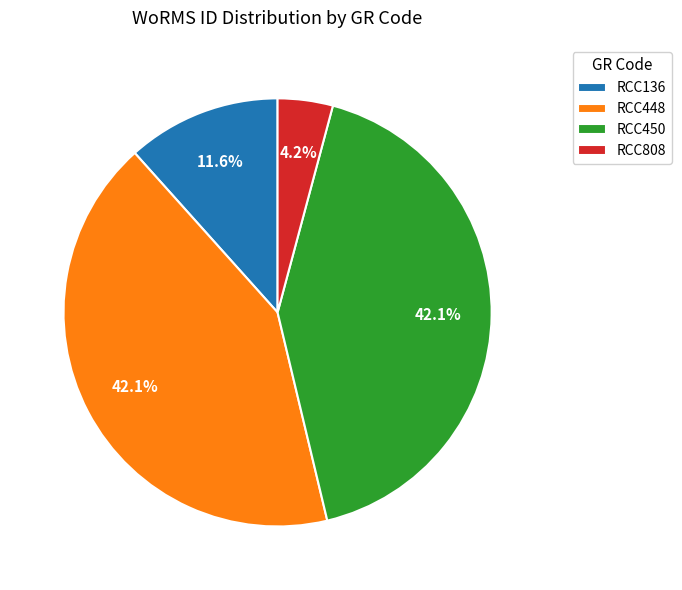

How much of the chart is everything except RCC808?

95.8%